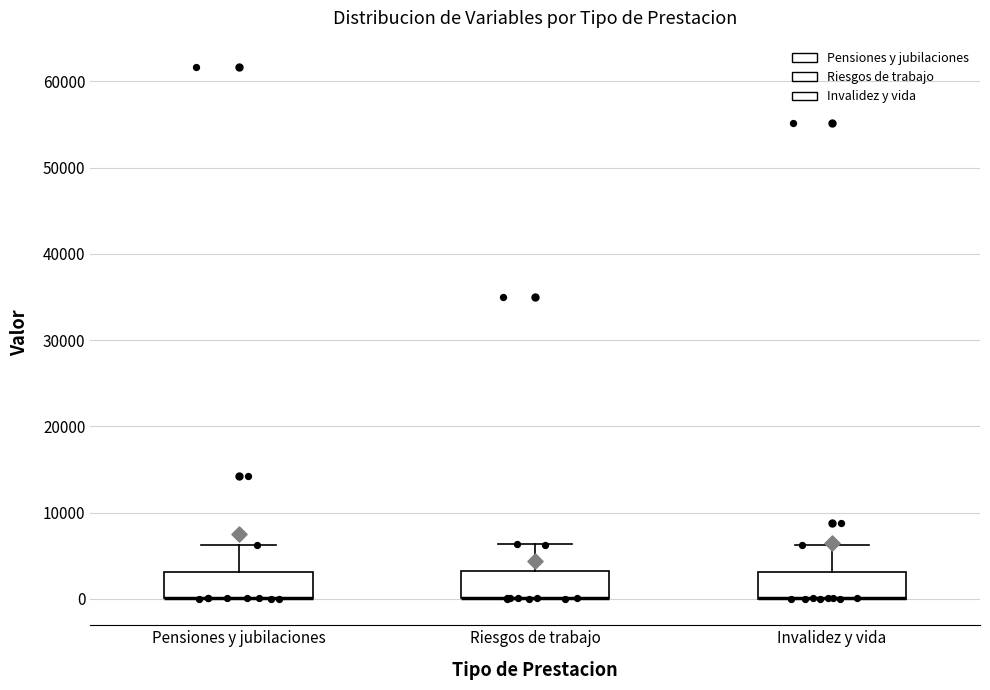

Where is the lower edge of the box for Pensiones y jubilaciones on the y-axis? The values are not printed on the chart, so give them approximately, as read against the axis.

0